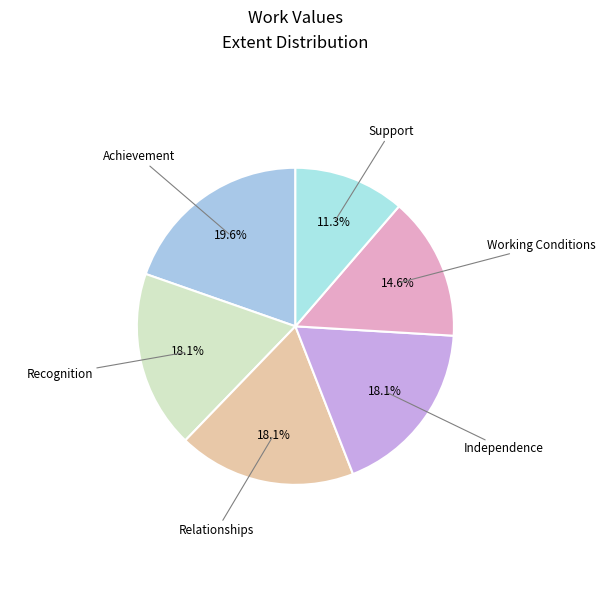

To the nearest percent, what is the average slice percentage?

17%